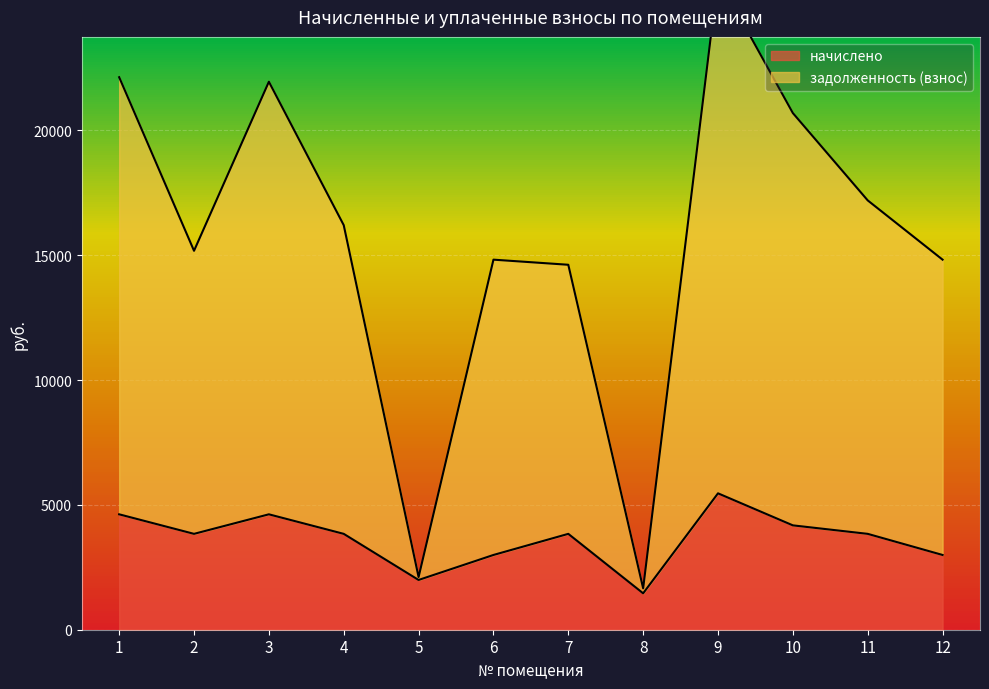

What is the difference between the maximum and minimum values in the начислено series?

4004.6